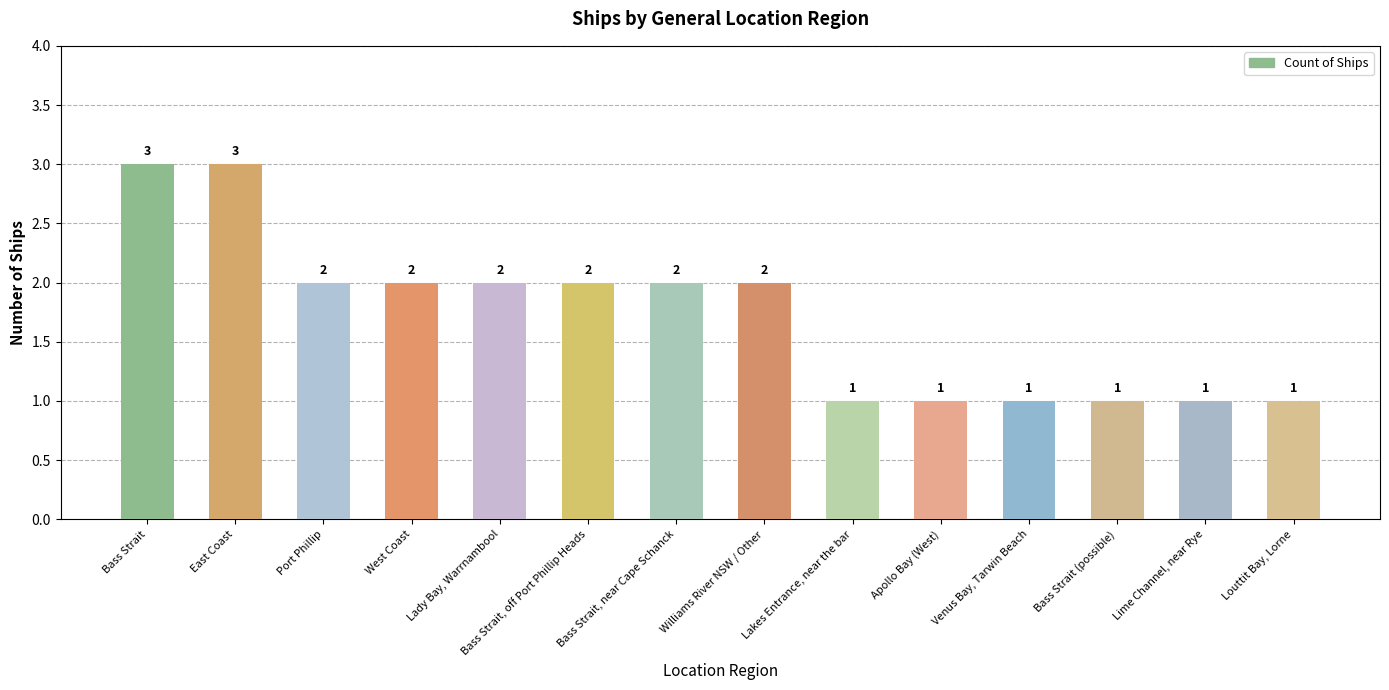

What is the label of the 14th bar from the left?

Louttit Bay, Lorne